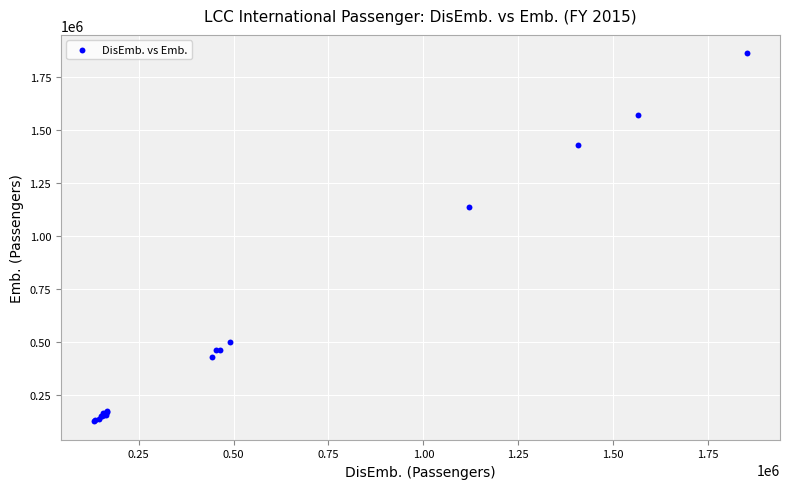

What Y value in the scatter plot is closest to 993562?

1135045